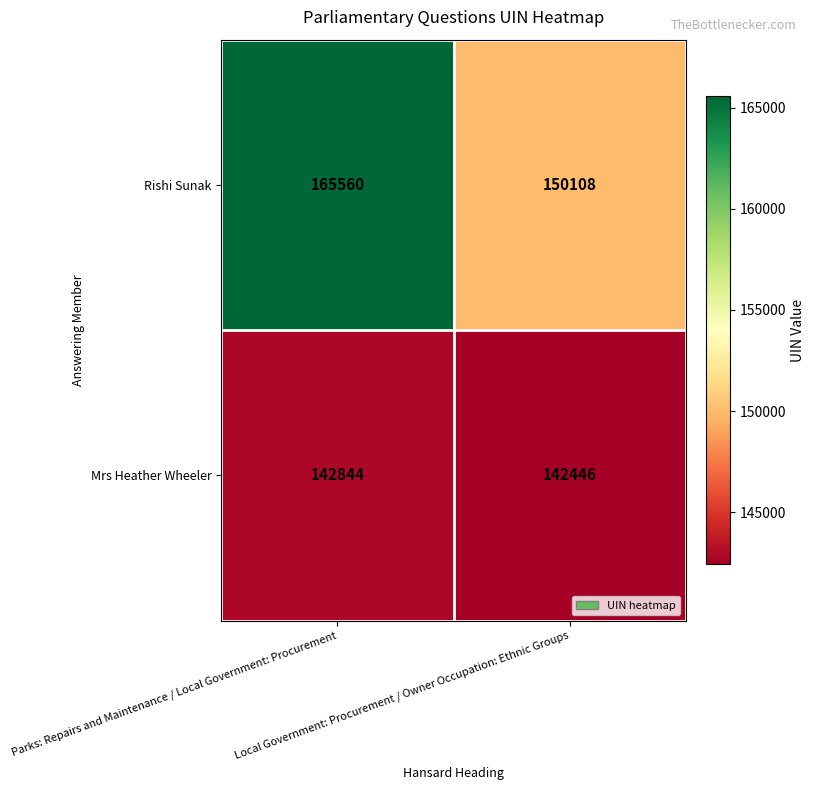

How many series are shown in this chart?

2